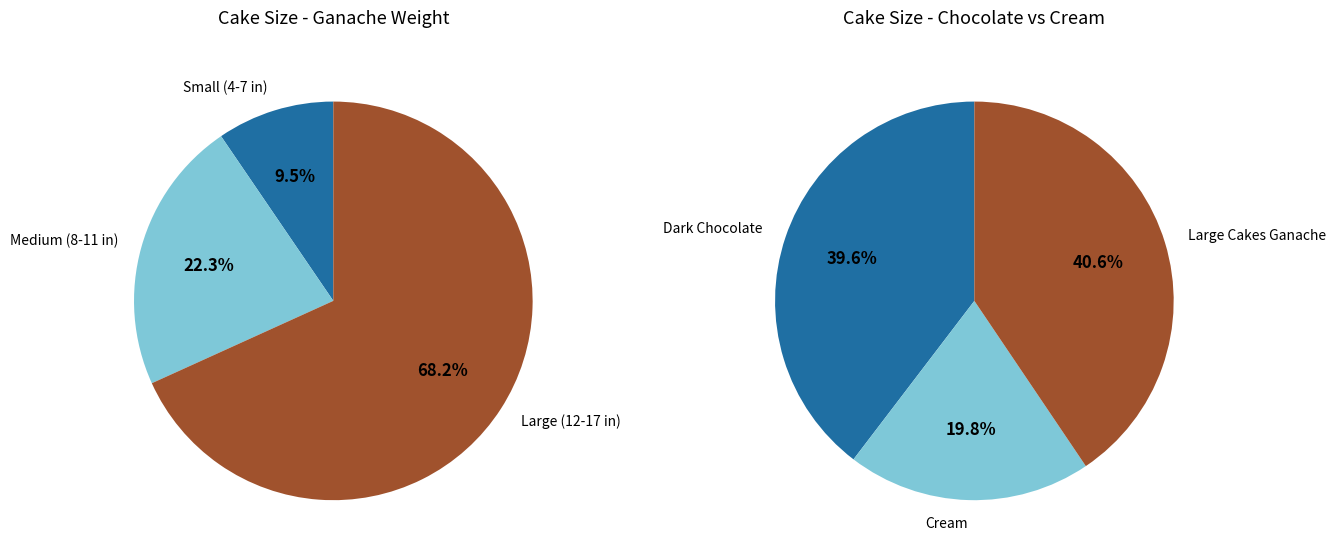

Between 4 in and 7 in, which is larger?

7 in